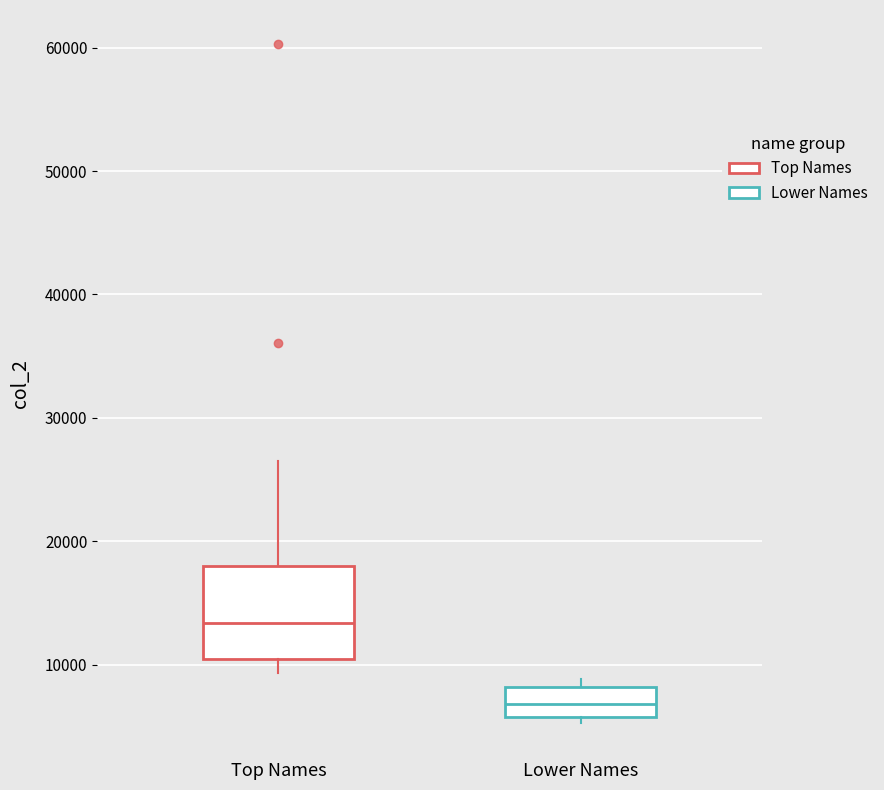

Which box has the lowest median line?

Lower Names